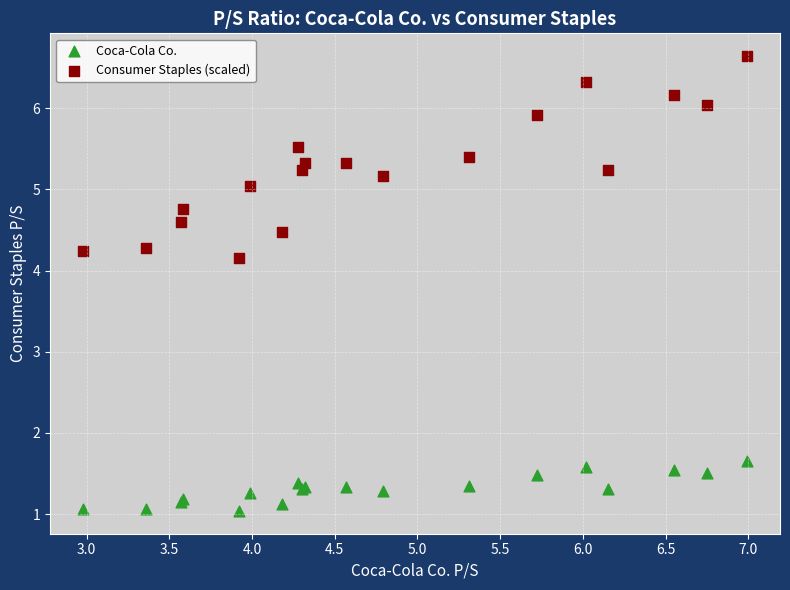

Which series has the largest Y range (max minus min)?

Consumer Staples (scaled)